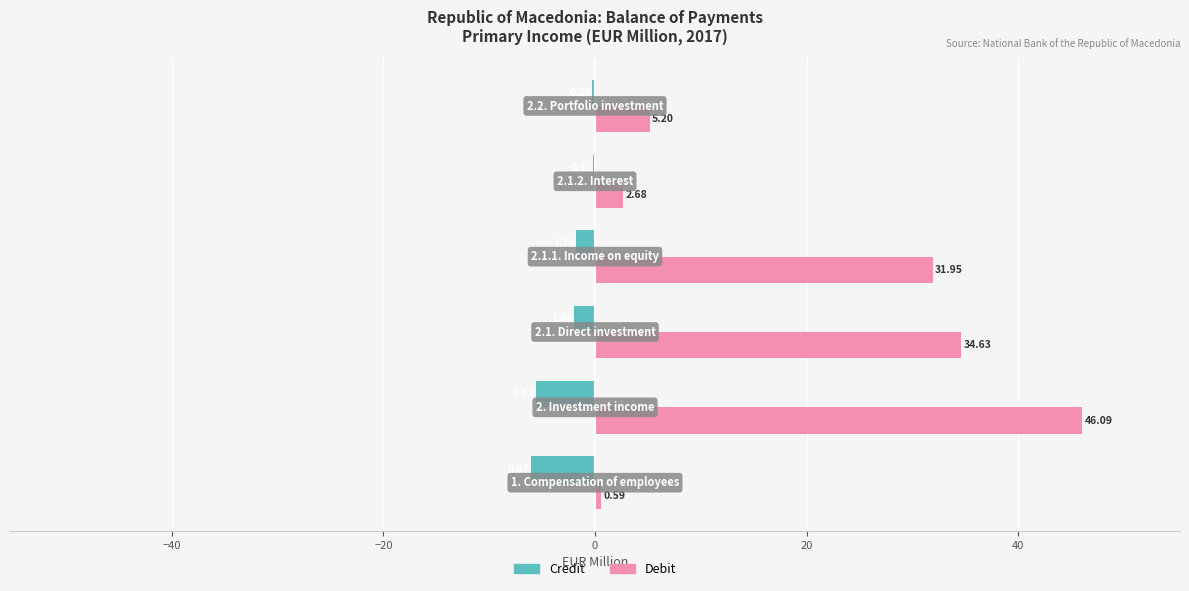

What is the sum of all Debit values?

121.1